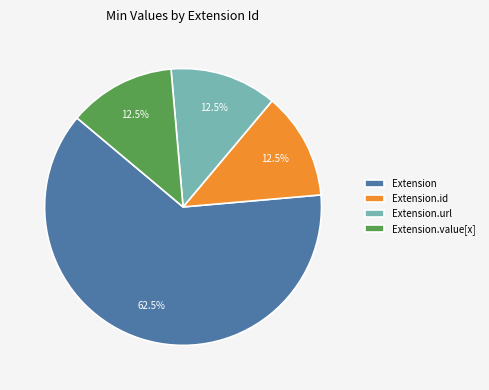

Between Extension and Extension.value[x], which is larger?

Extension